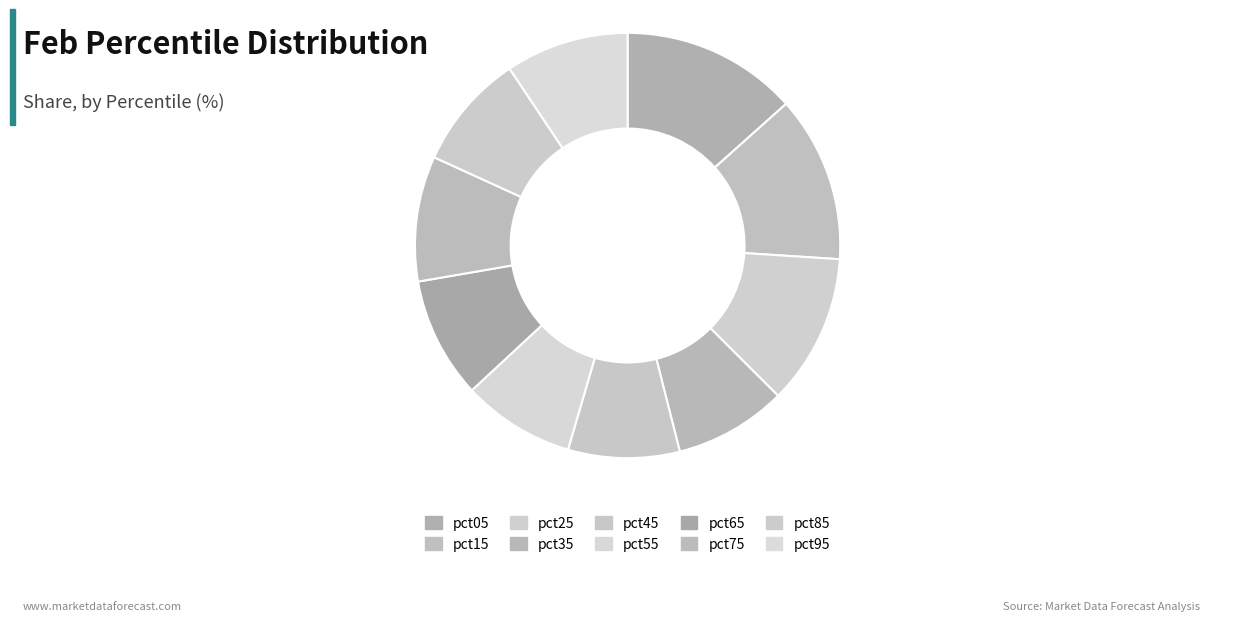

How many segments does this pie chart have?

10